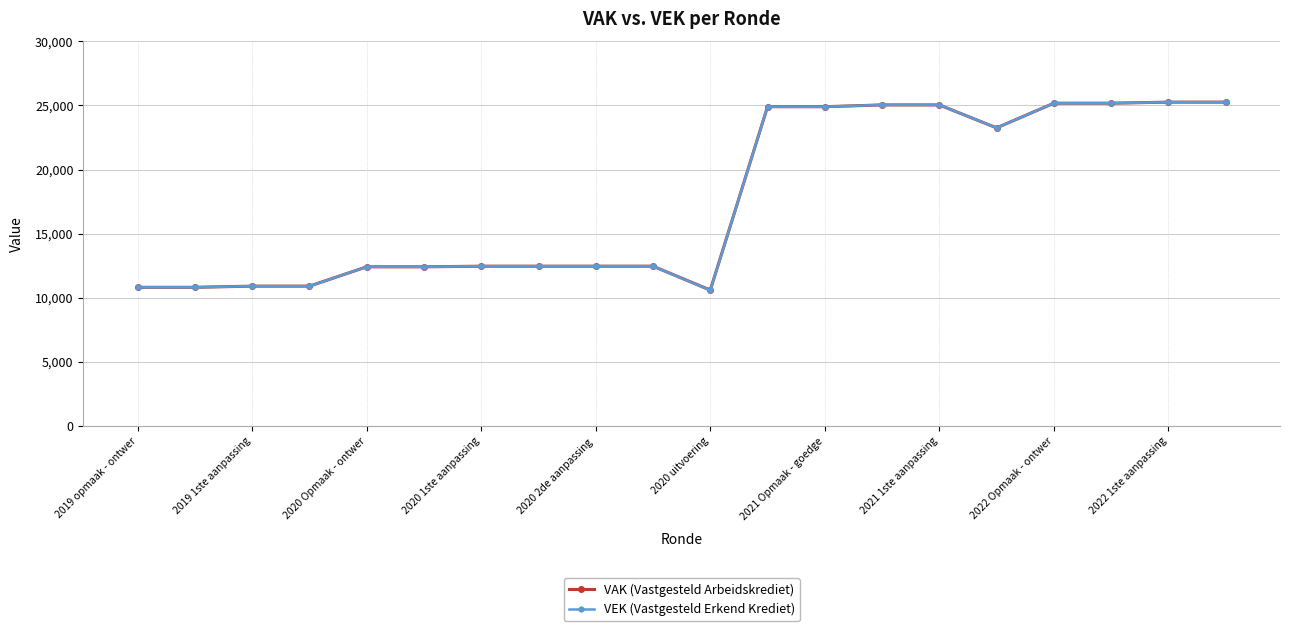

What is the value of the VEK (Vastgesteld Erkend Krediet) point at the 4th from the left?

10902